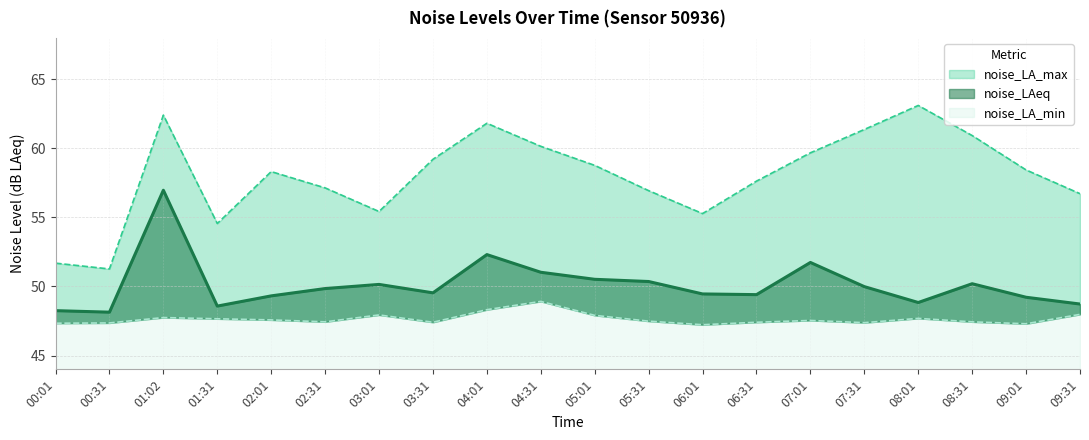

What position from the left is 05:01?

11